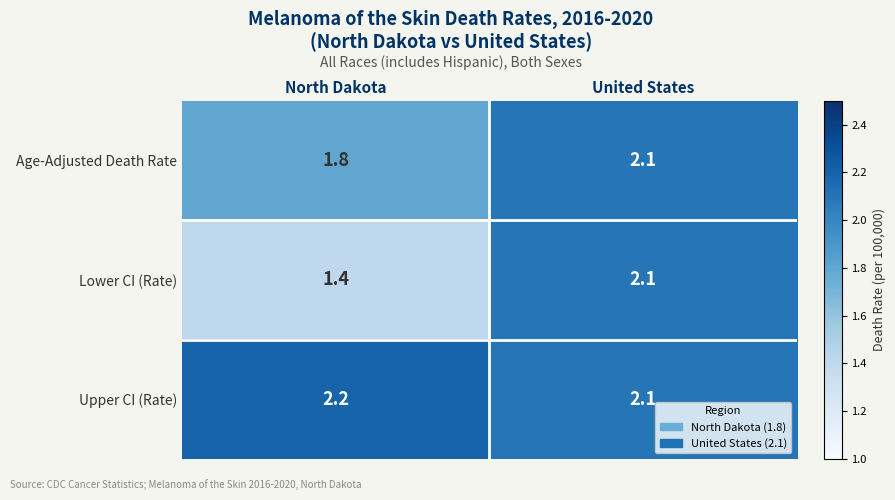

What is the average value of the Age-Adjusted Death Rate series?

2.0